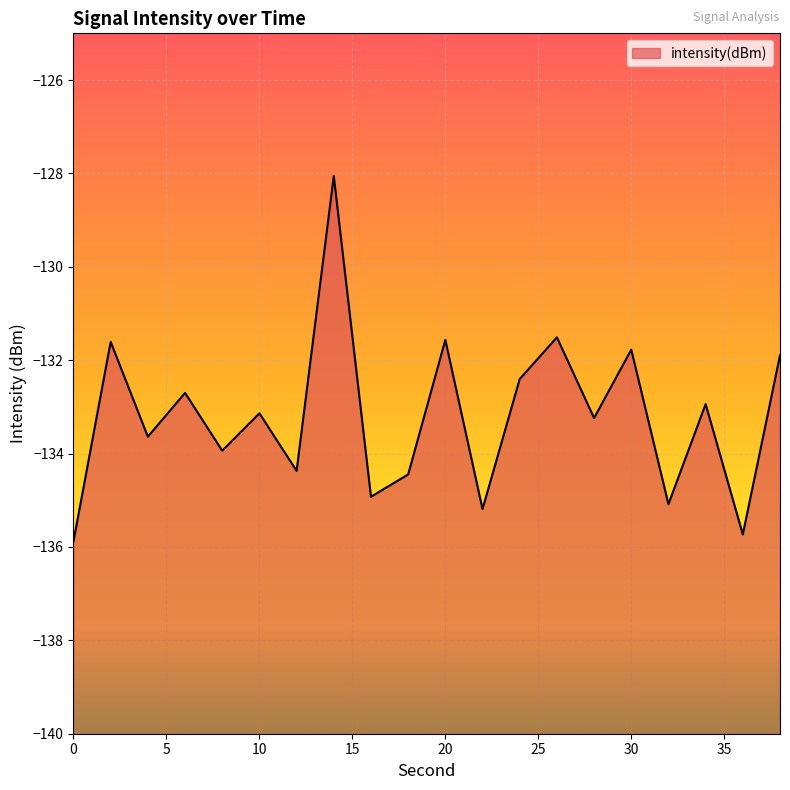

The chart shows a value of -207.9 at 32. True or false?

False